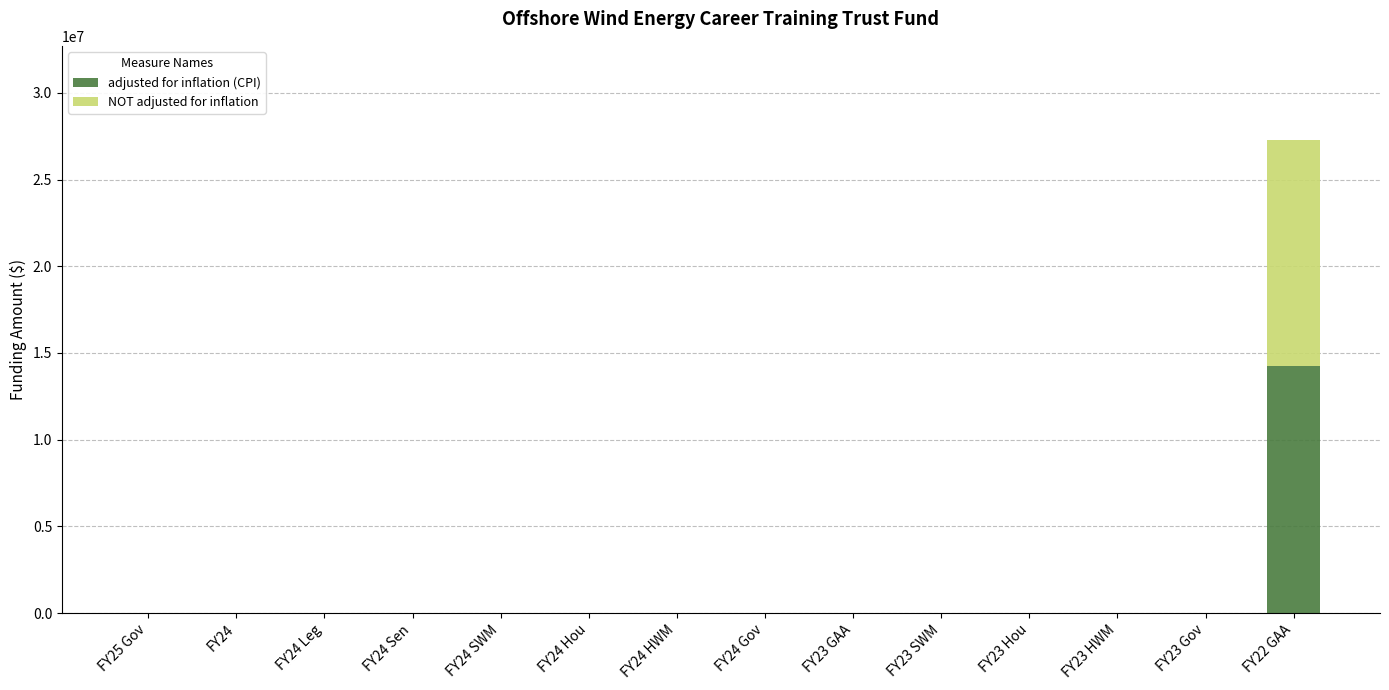

What is the difference between the adjusted for inflation (CPI) values at FY22 GAA and FY24 SWM?

14263072